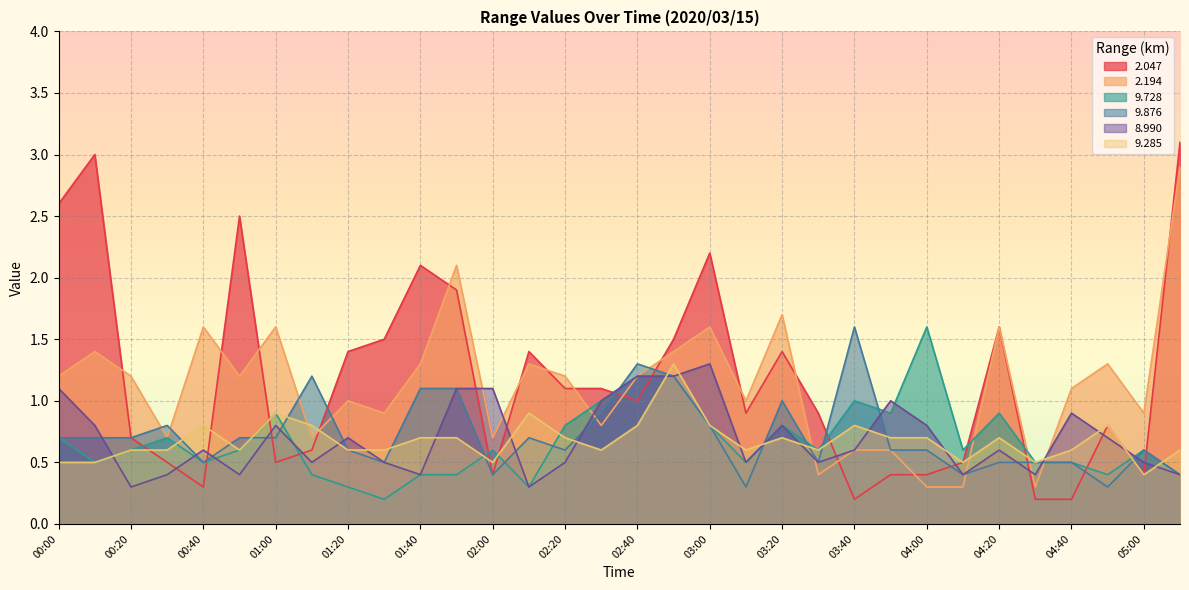

After their last crossing, which series has the higher values: 2.047 or 8.990?

2.047